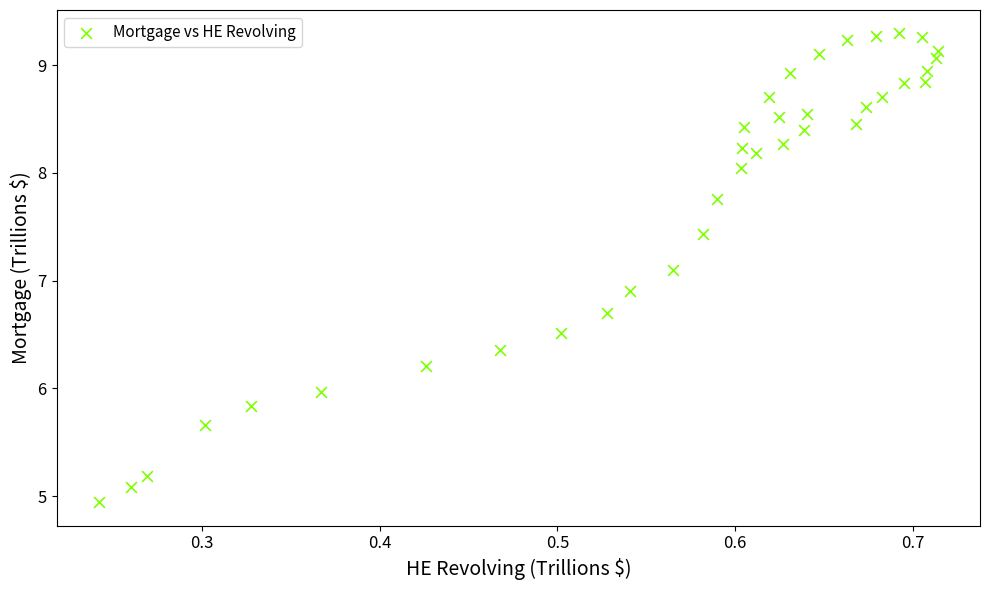

What is the range of Y values (max minus min)?

4.4